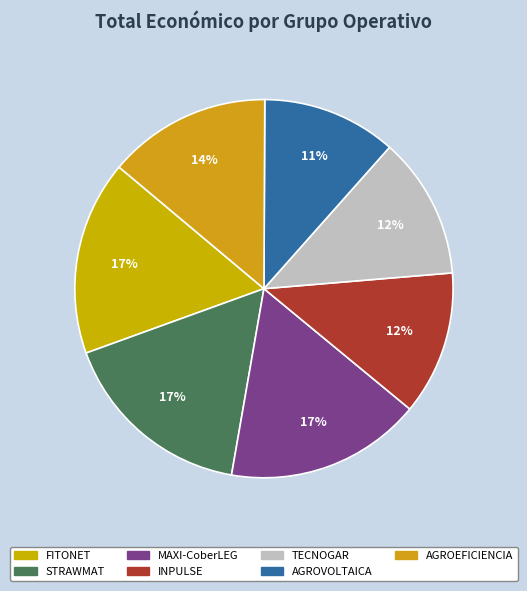

Which category has the smallest portion of the pie?

AGROVOLTAICA